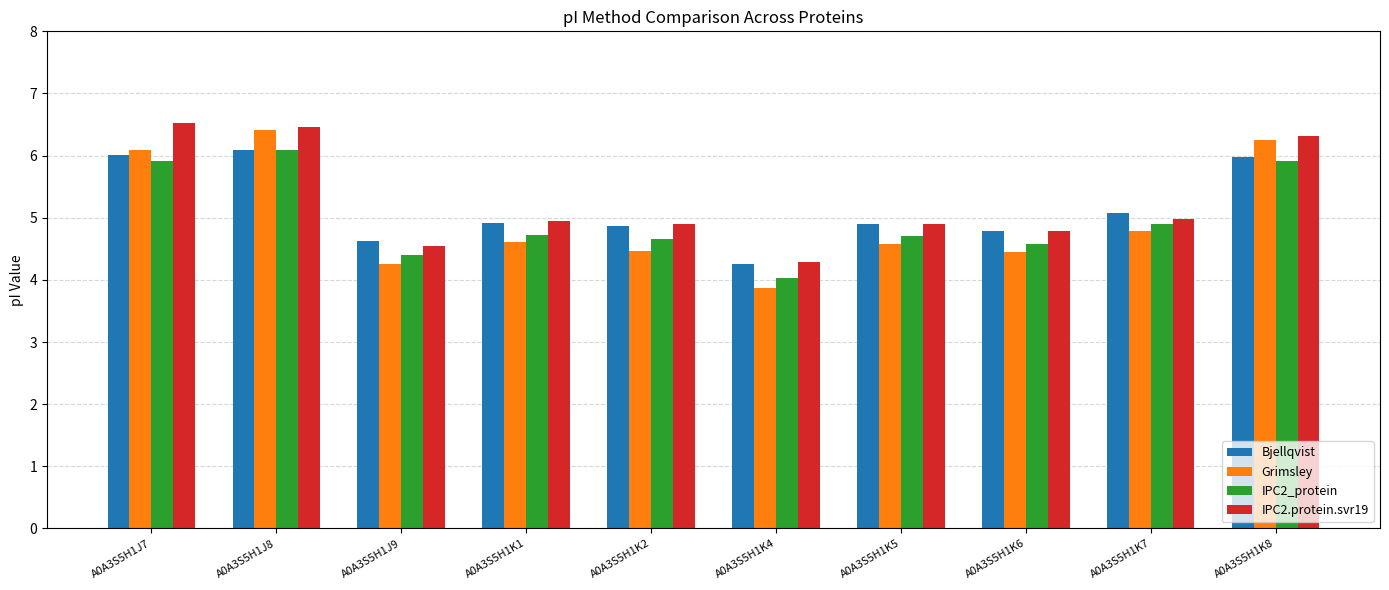

What is the average value of the IPC2_protein series?

5.0